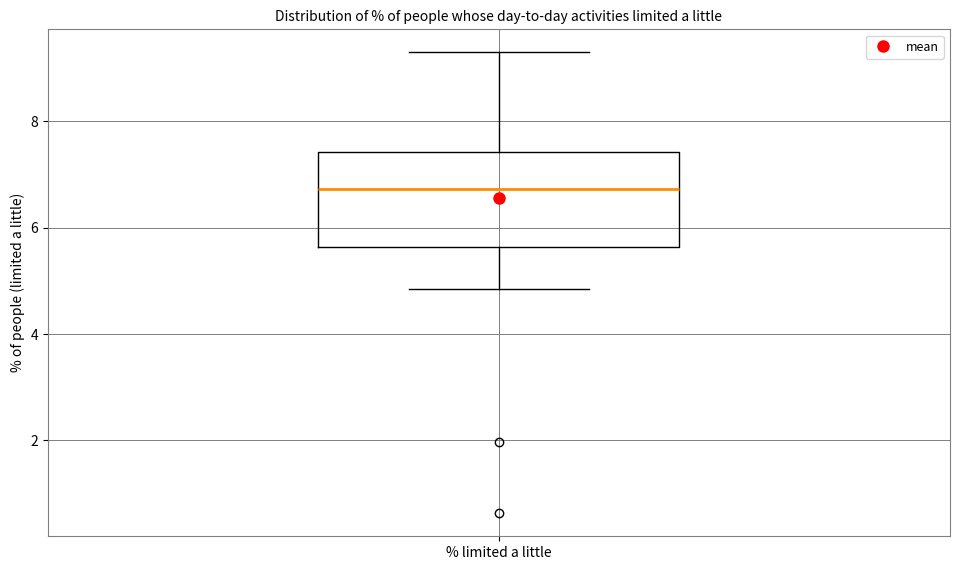

Where does the upper whisker of the box for % limited a little end on the y-axis? The values are not printed on the chart, so give them approximately, as read against the axis.

9.2